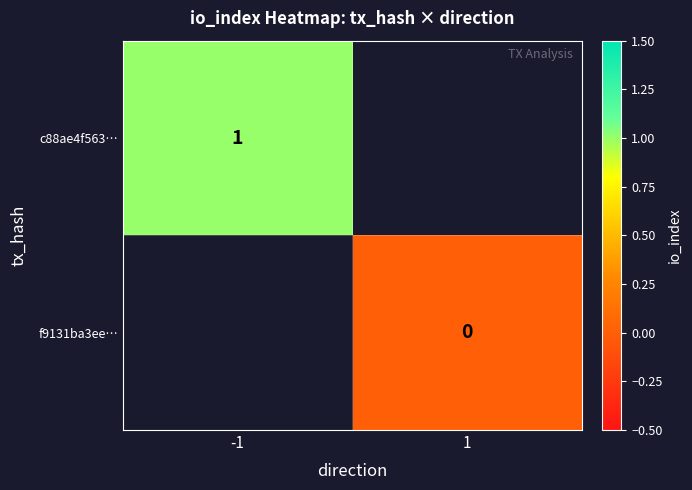

Is it true that c88ae4f563… equals 1 at -1?

True